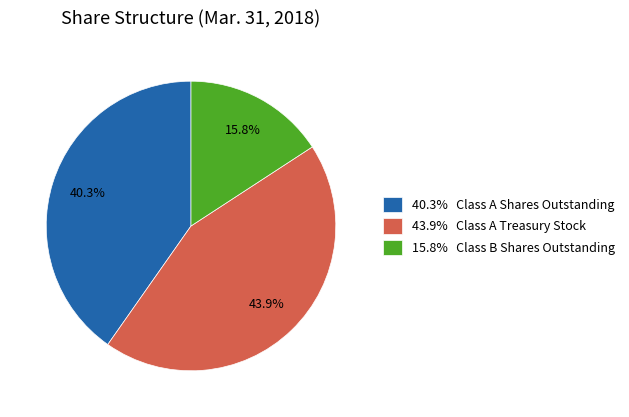

Which category has the biggest portion of the pie?

43.9% Class A Treasury Stock